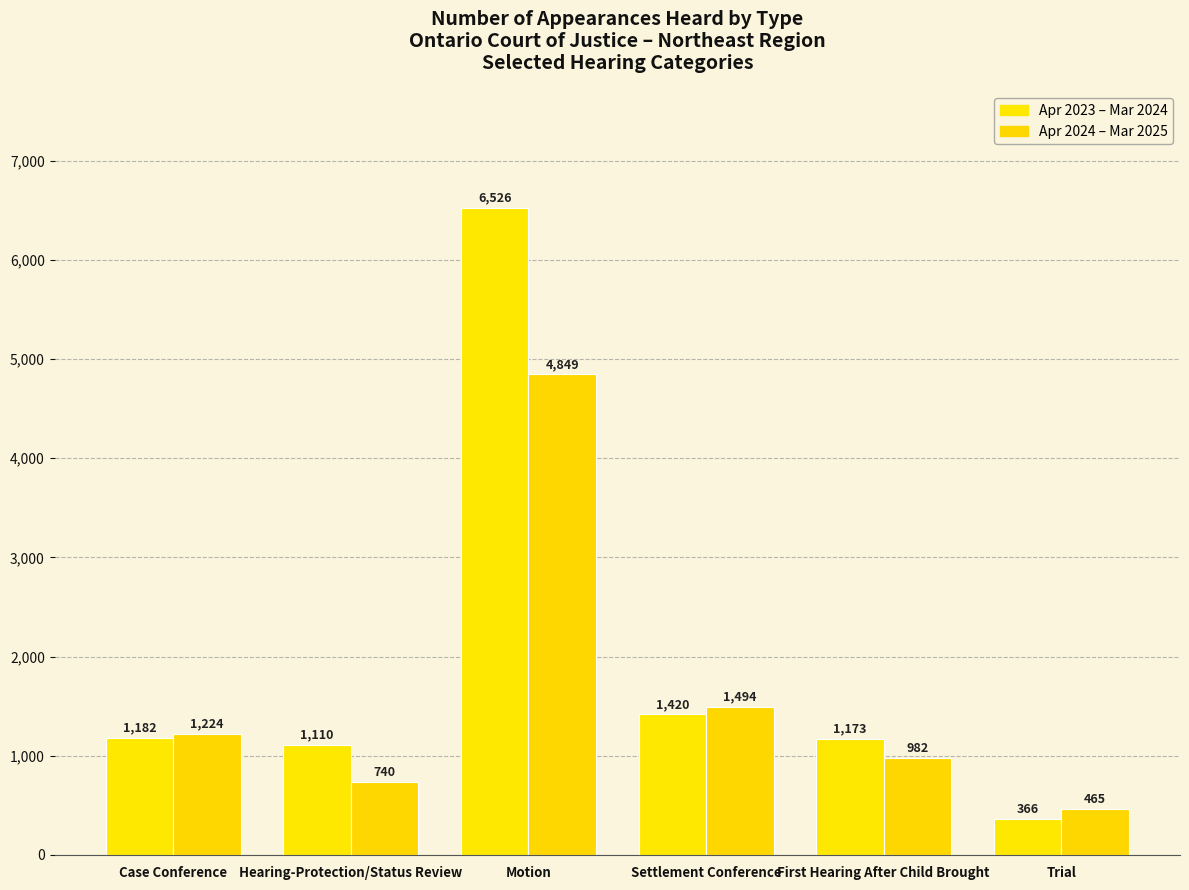

Are the bars grouped side by side (vs. stacked)?

Yes